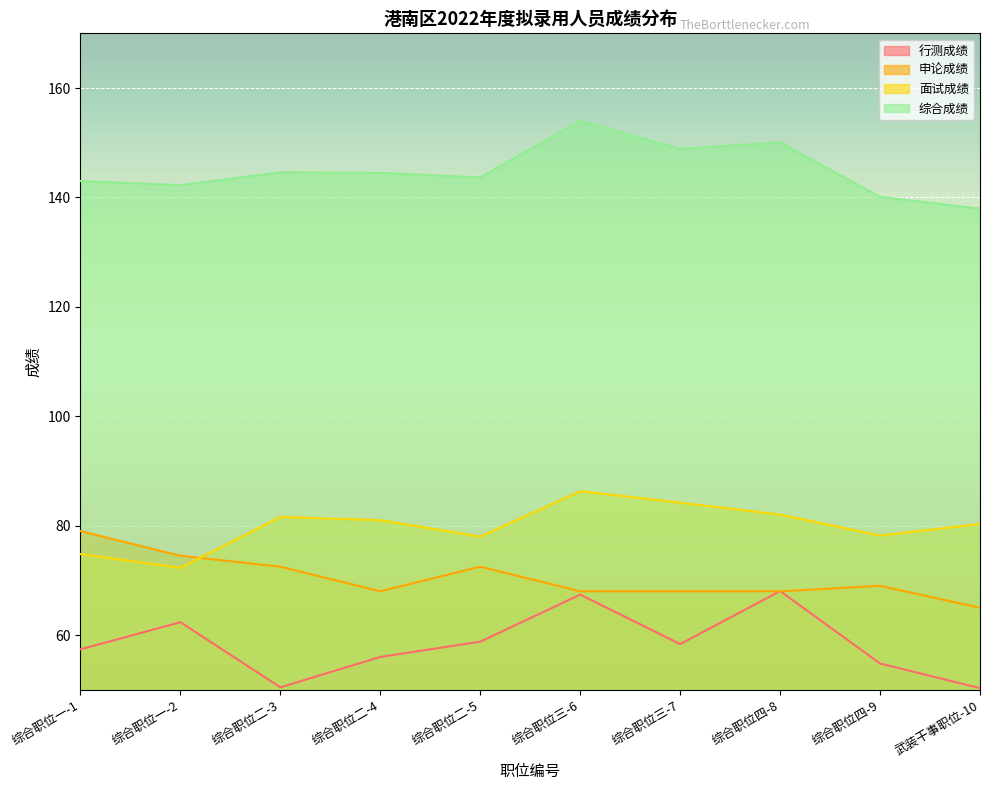

At which label does 申论成绩 first exceed 69?

综合职位一-1